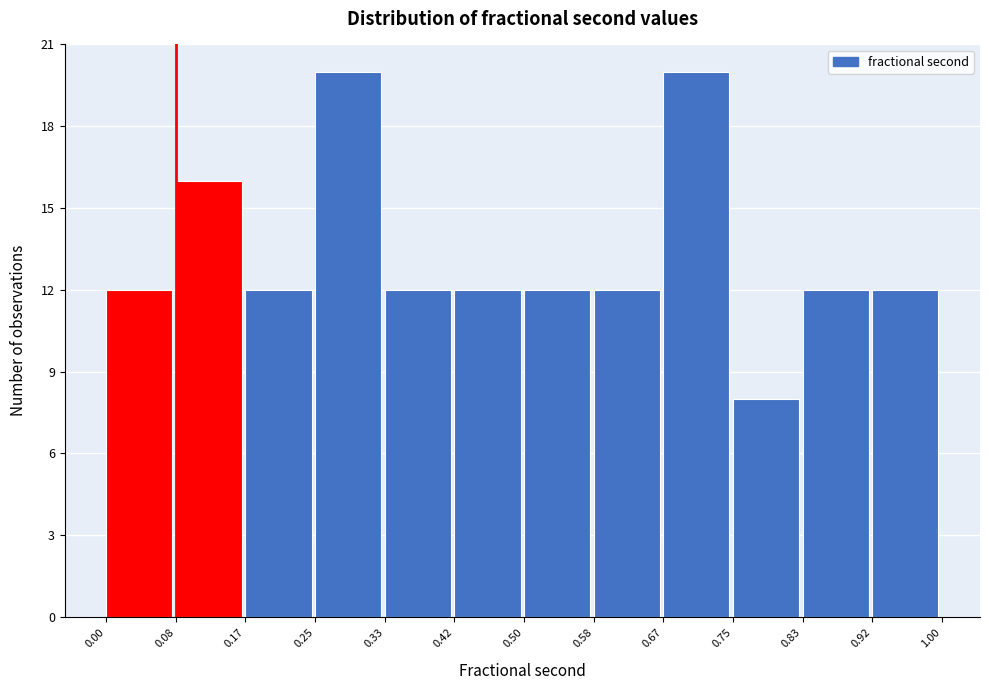

How tall is the bar that spans 0.25 to 0.33 on the x-axis? The values are not printed on the chart, so give them approximately, as read against the axis.

20